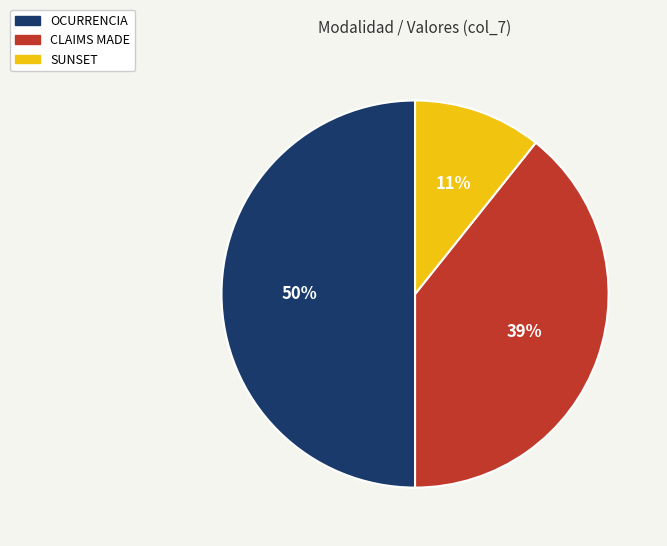

Is SUNSET the majority of the pie?

No